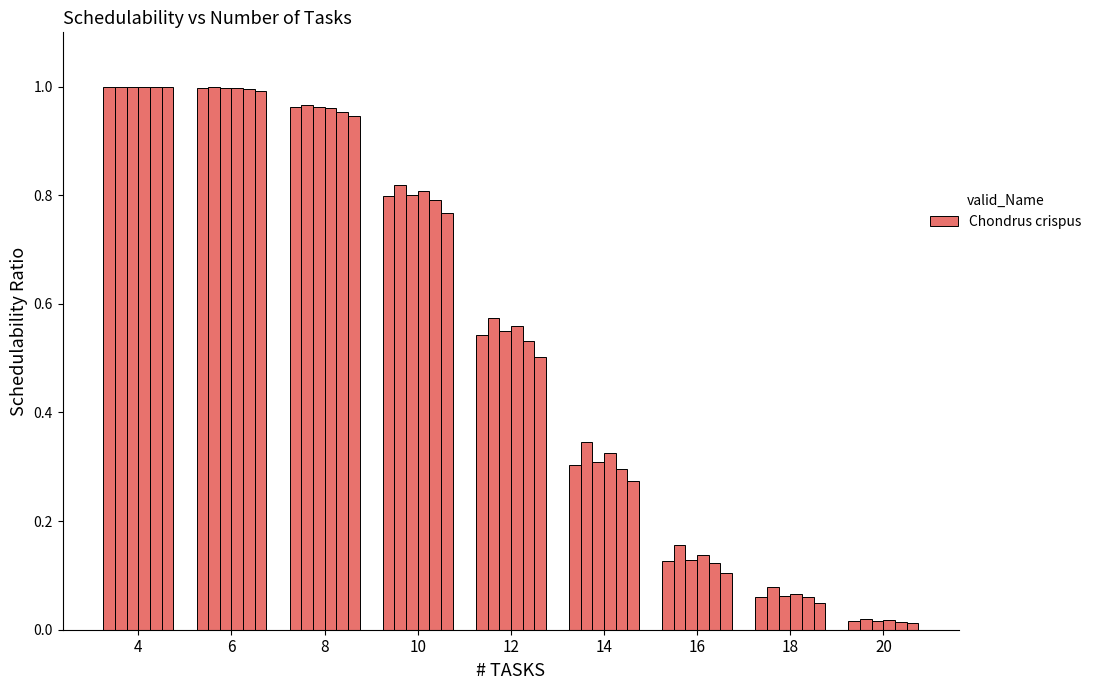

How many series are shown in this chart?

6